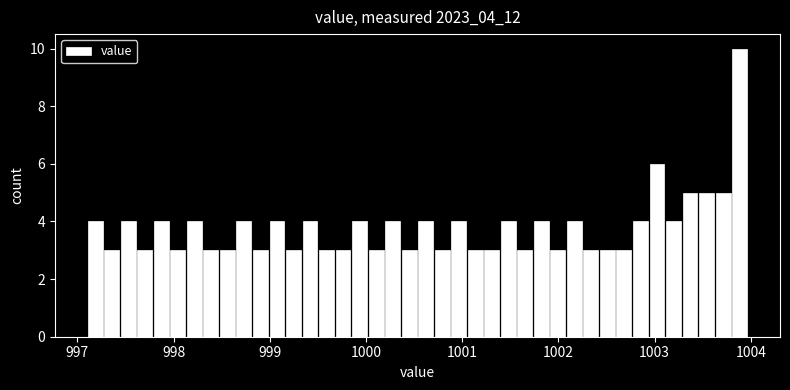

Read against the x-axis, roughly where is the centre of the tallest bar?

1003.9